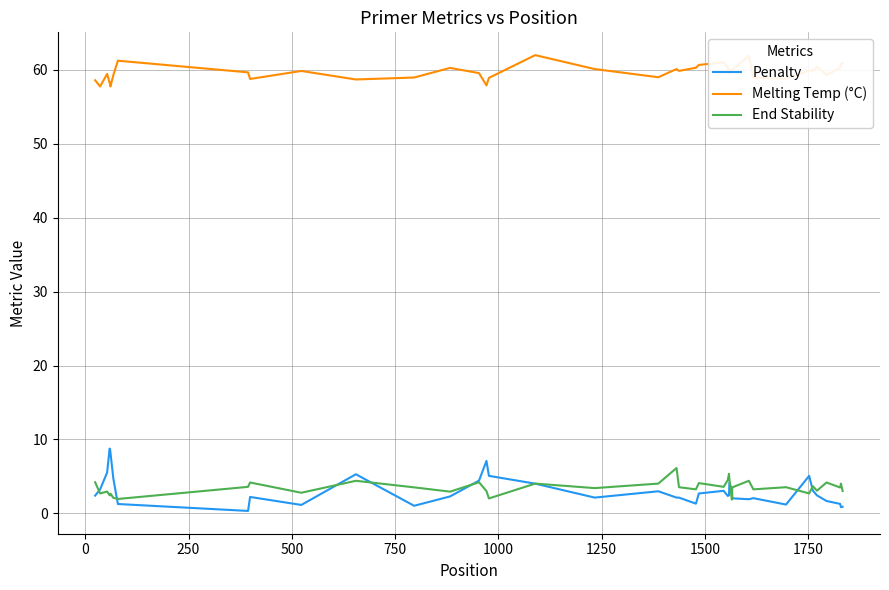

What is the maximum value shown in the chart?

62.0